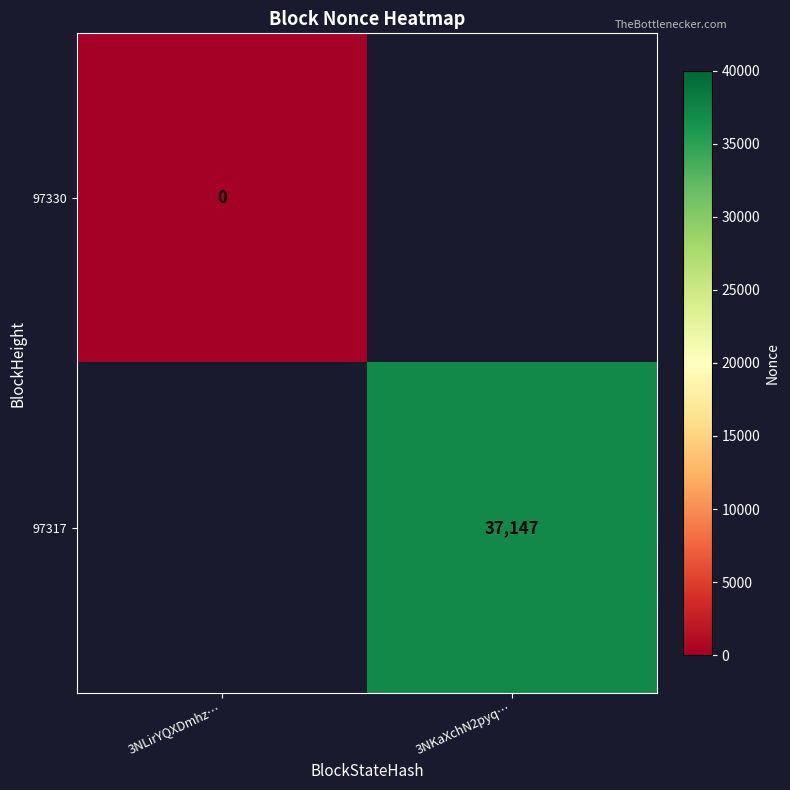

The value of 97317 at 3NKaXchN2pyq… is 21255. True or false?

False